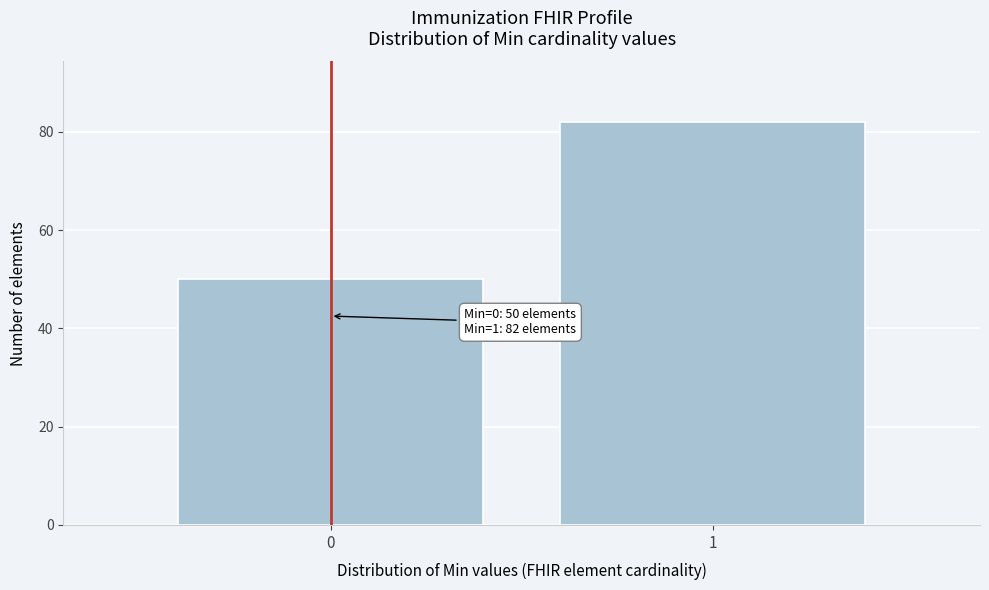

Reading left to right, what are all the values shown in this chart?

0=50	1=82